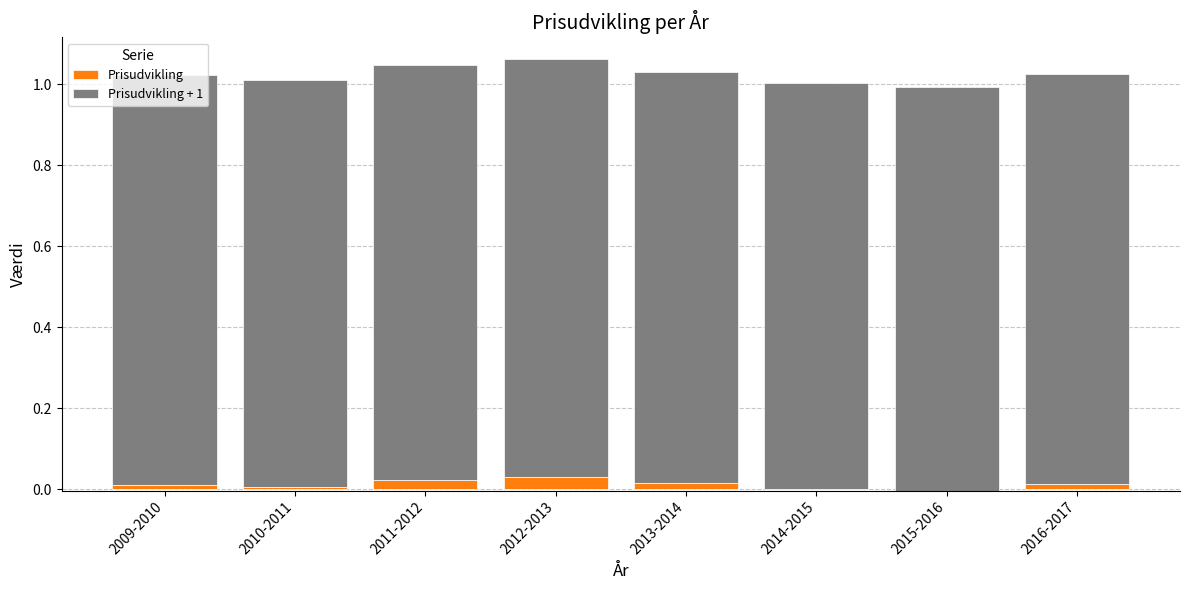

What is the difference between the highest and lowest values at 2016-2017?

1.0